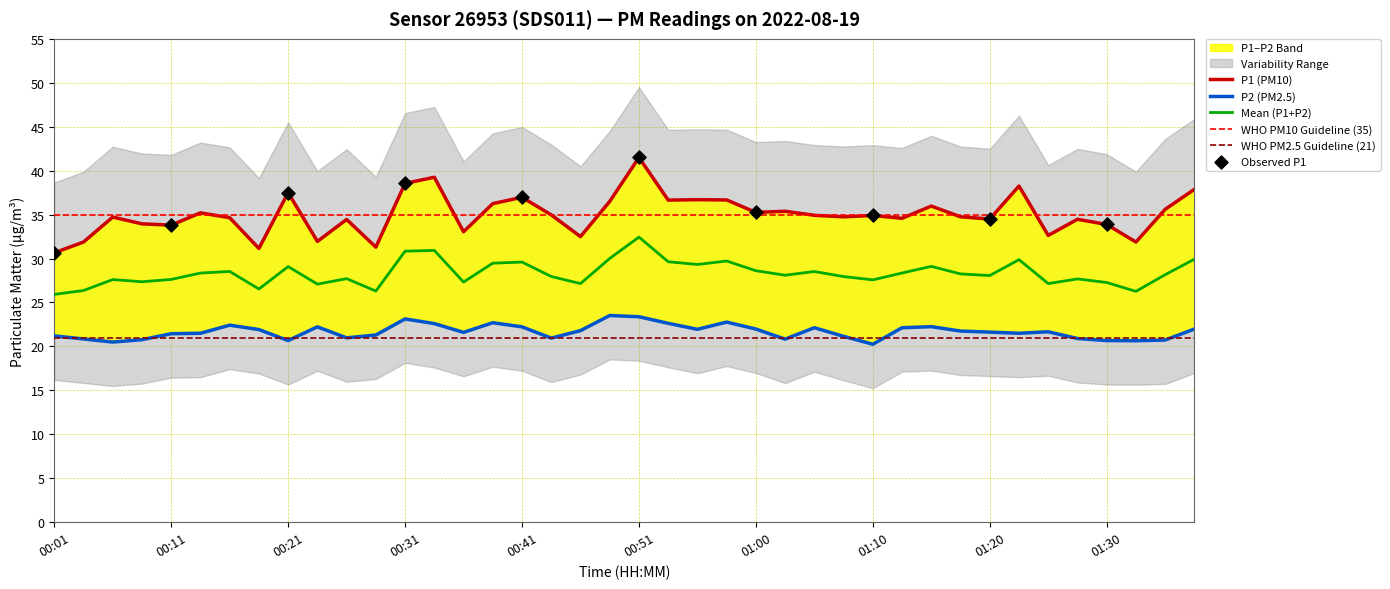

What is the maximum value for Mean (P1+P2)?

32.4